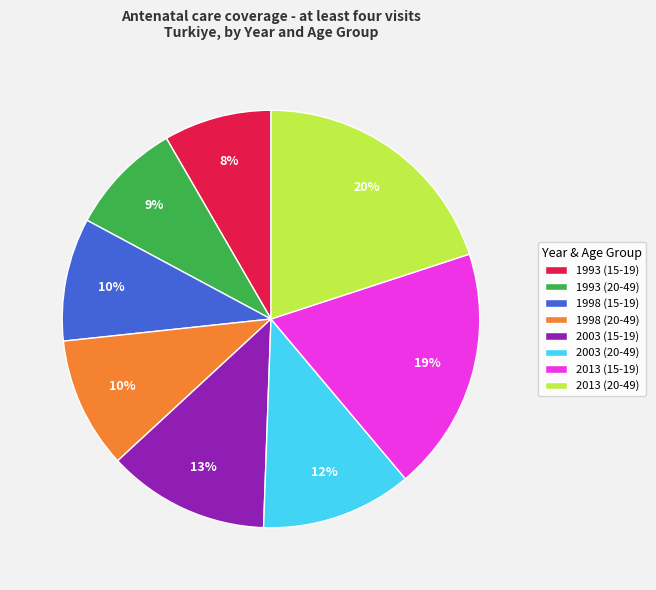

Is it true that 1998 (15-19) is 2% of the pie?

False